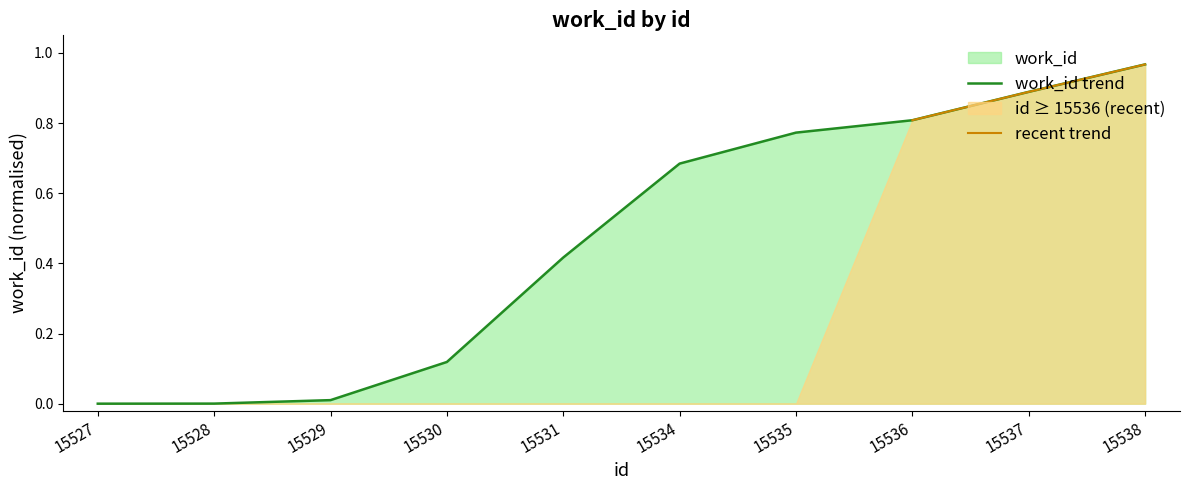

Reading left to right, extract all data points from this chart.

15527=0.0	15528=0.0	15529=0.0	15530=0.1	15531=0.4	15534=0.7	15535=0.8	15536=0.8	15537=0.9	15538=1.0